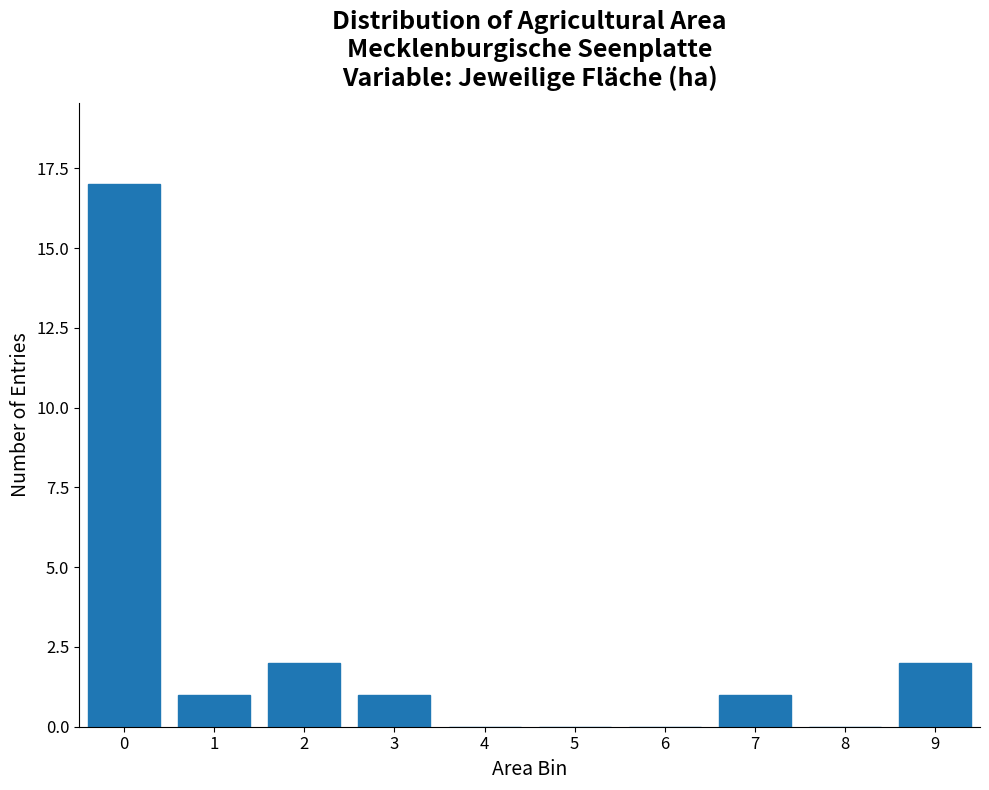

Reading right to left, extract all data points from this chart.

9=2	8=0	7=1	6=0	5=0	4=0	3=1	2=2	1=1	0=17